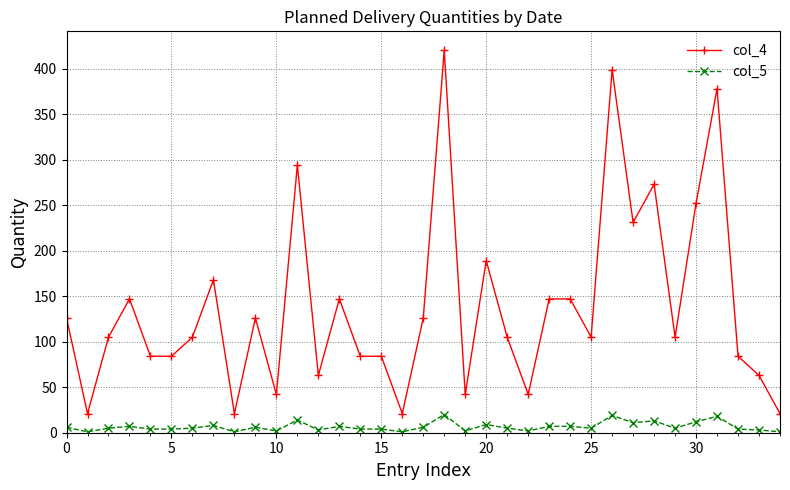

True or false: col_5 and col_4 intersect in this chart.

False